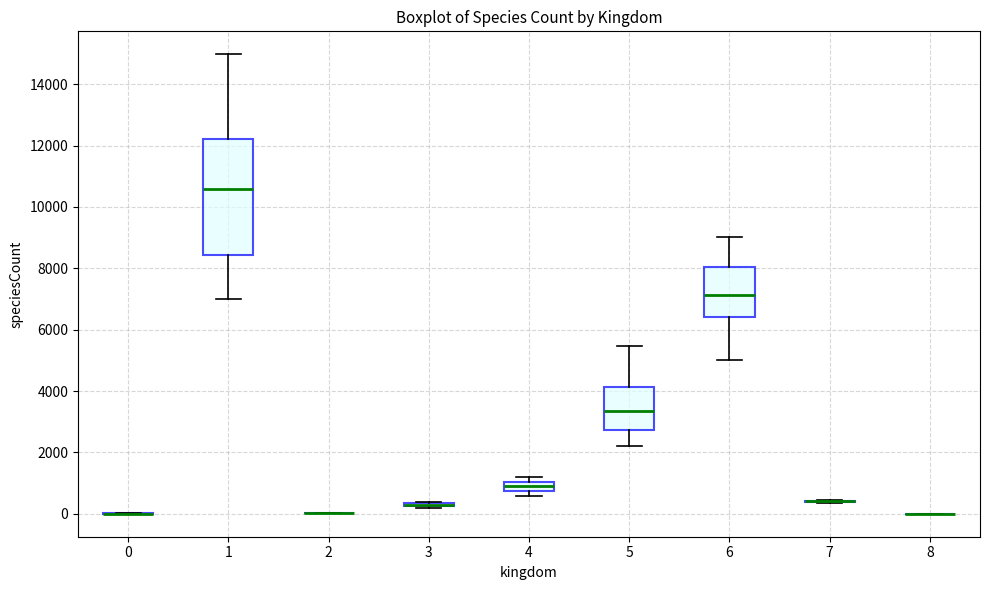

Comparing the boxes themselves (not the whiskers), which one is the tallest?

1